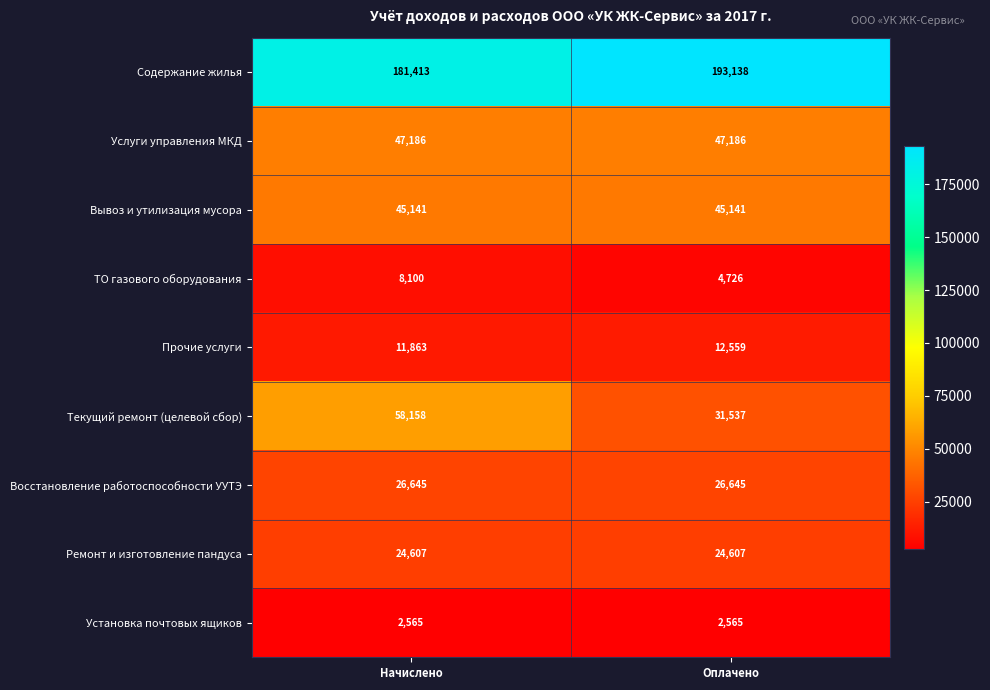

What is the approximate value of Текущий ремонт (целевой сбор) at Оплачено, to the nearest 100?

31500